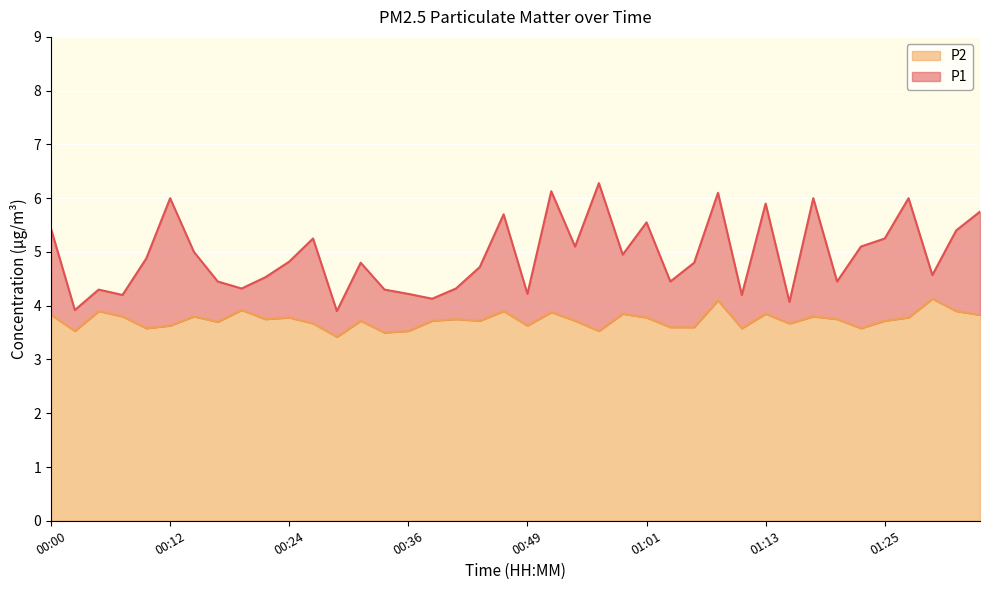

True or false: P2 and P1 cross at least once.

False